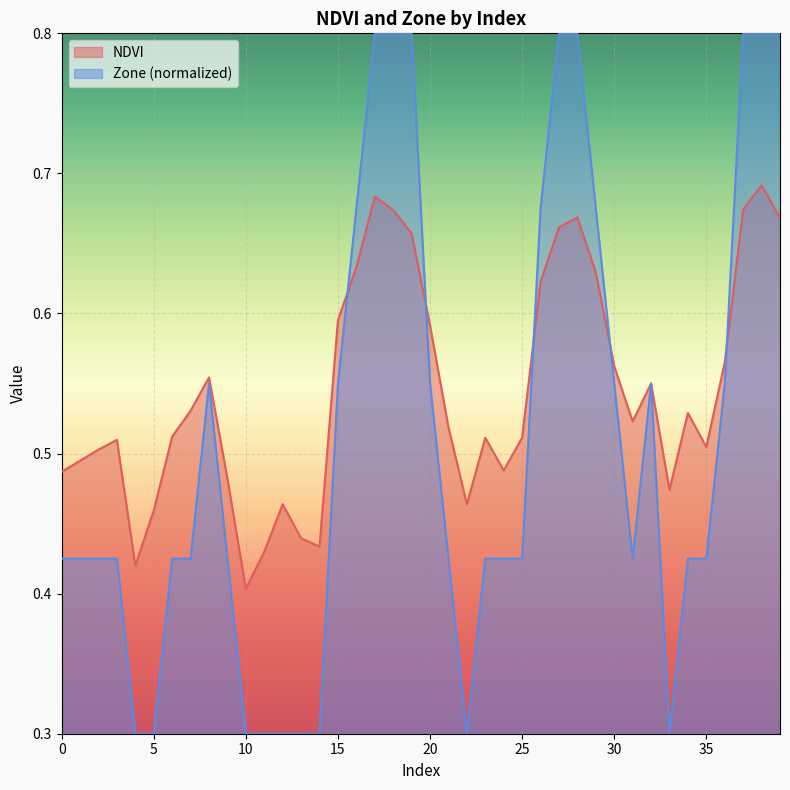

True or false: NDVI has more than 1 points higher than both neighbors.

True